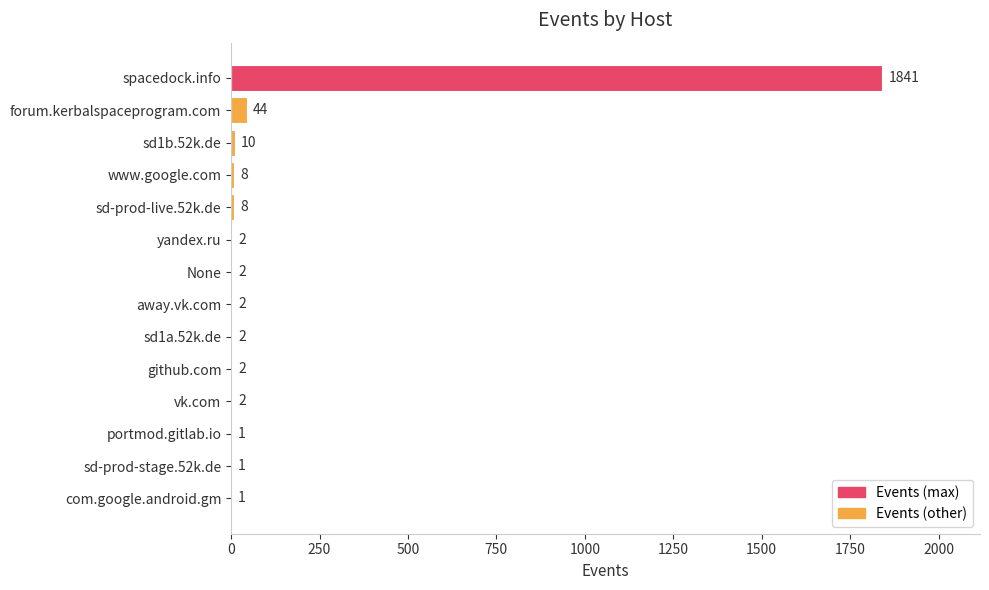

What is the sum of all values?

1926